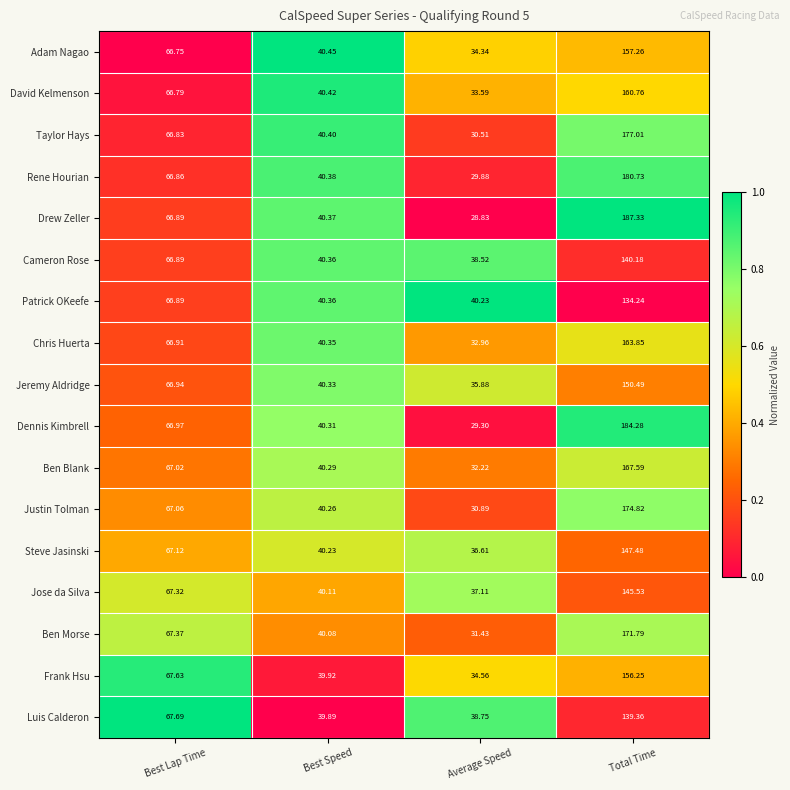

Between Best Speed and Total Time, which series saw the biggest shift?

Drew Zeller